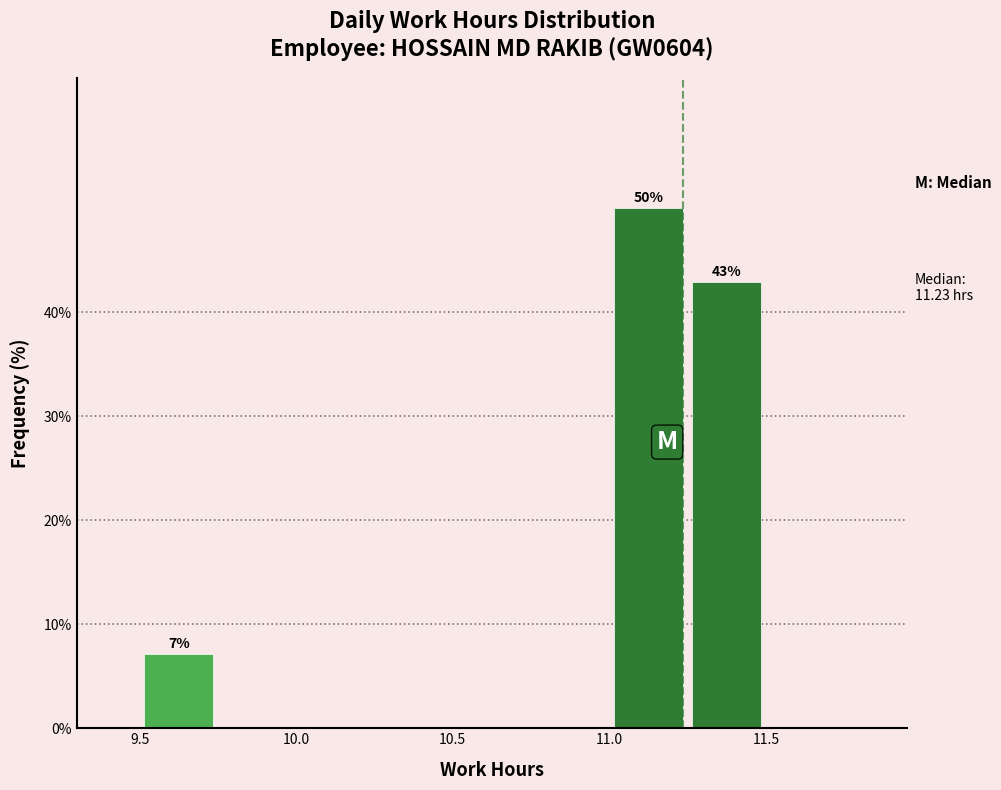

Which range on the x-axis has the tallest bar?

11.00 to 11.25